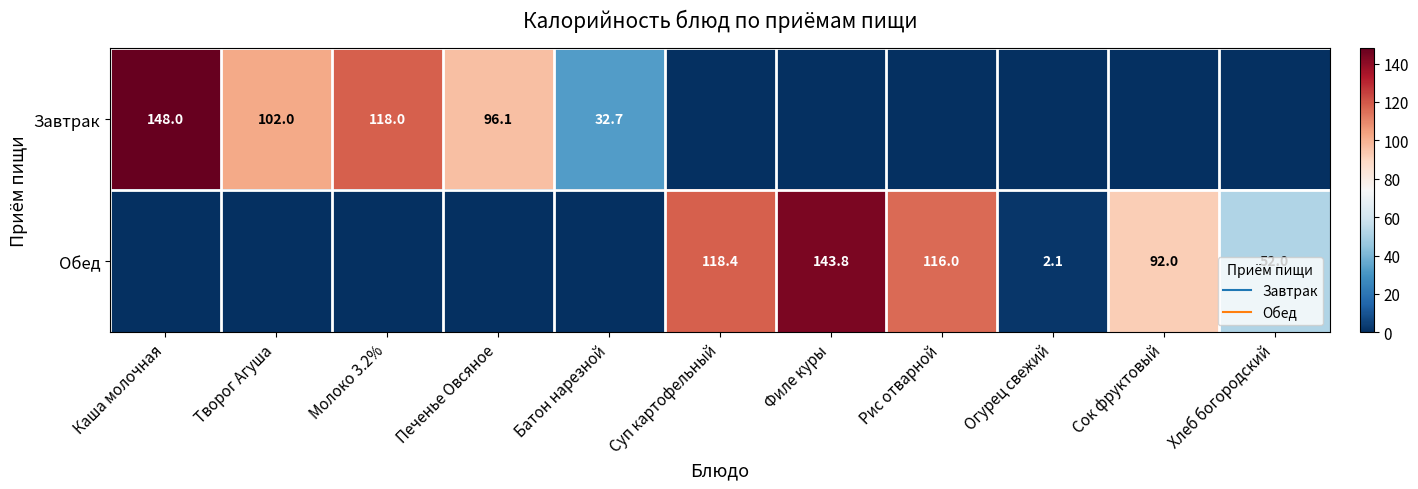

What is the difference between the Завтрак values at Каша молочная and Суп картофельный?

148.0